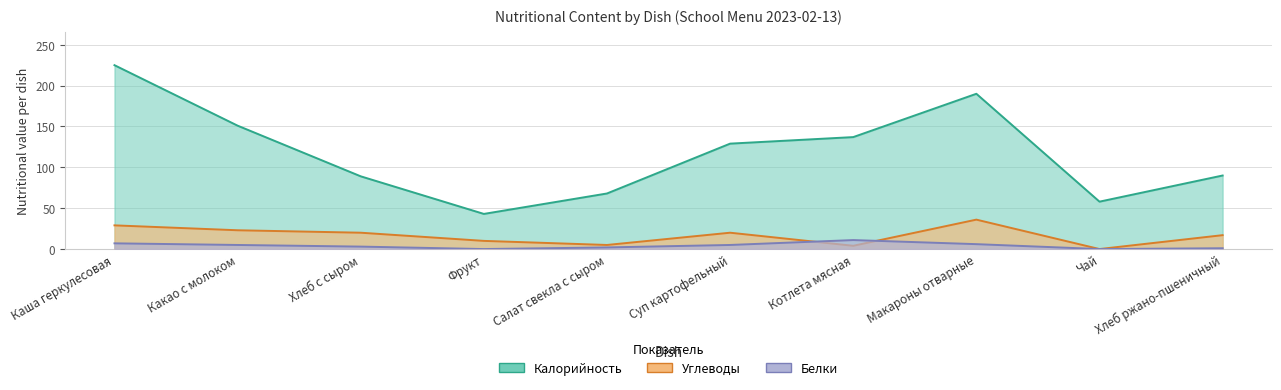

True or false: Углеводы has more than 0 points higher than both neighbors.

True